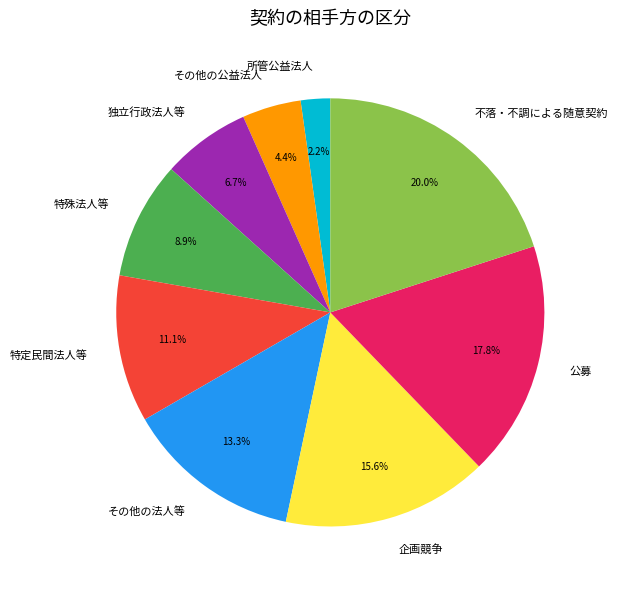

Count the number of slices in the pie.

9